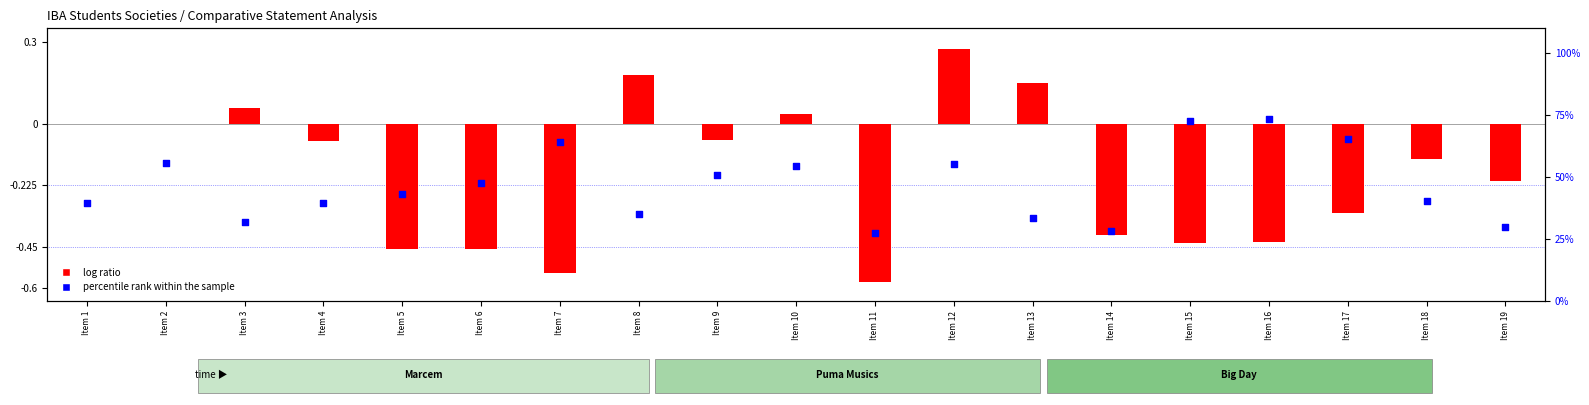

Which series contains the lowest Y value?

log ratio